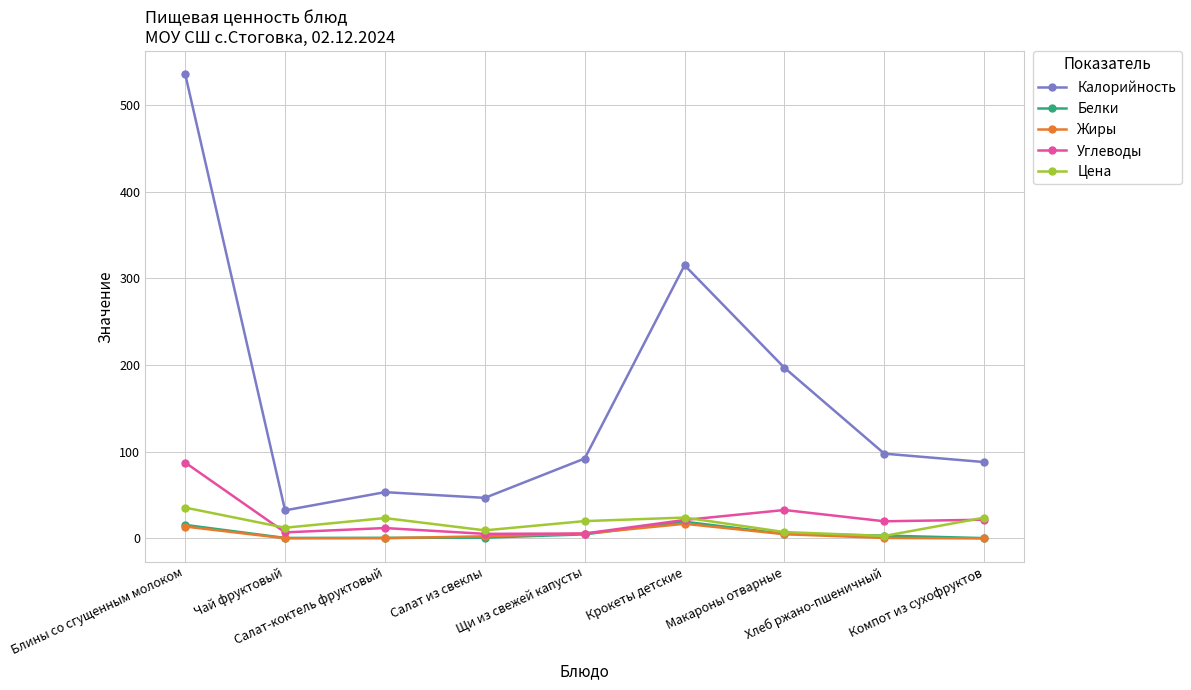

Which series has the largest range (max minus min)?

Калорийность